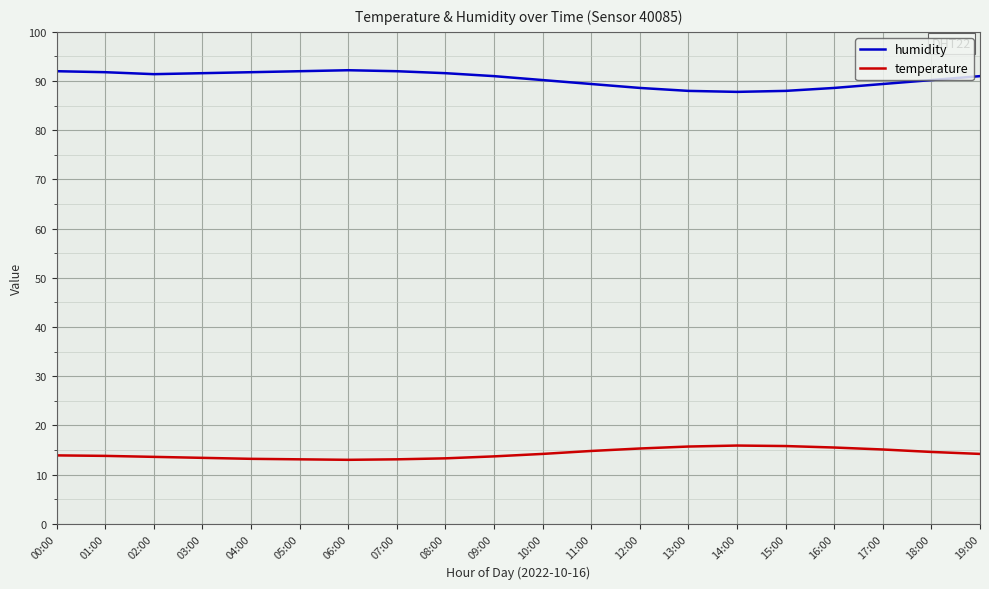

What are all the series names shown in the legend?

humidity, temperature